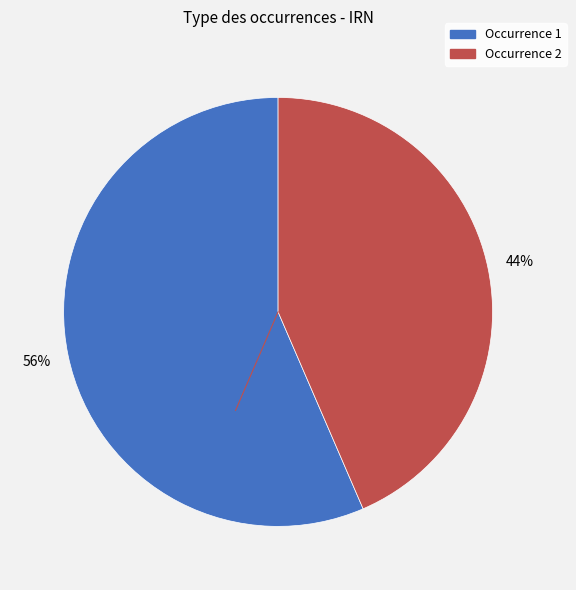

Is there a majority slice in this chart?

Yes